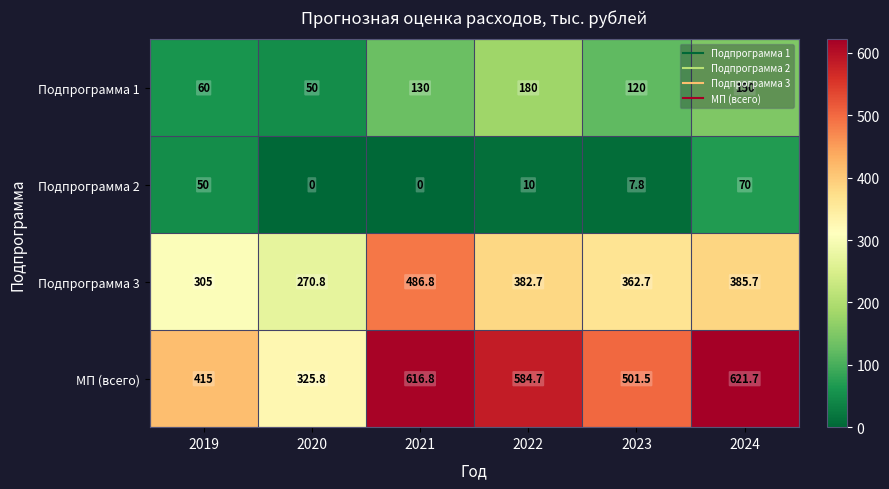

What is the difference between the highest and lowest values at 2022?

574.7